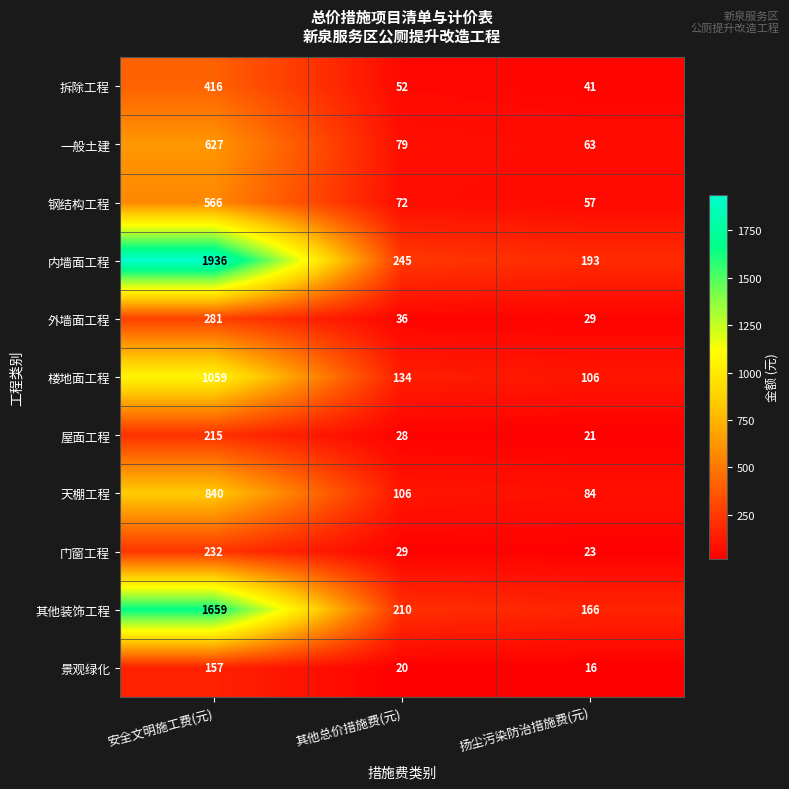

How many series are shown in this chart?

11